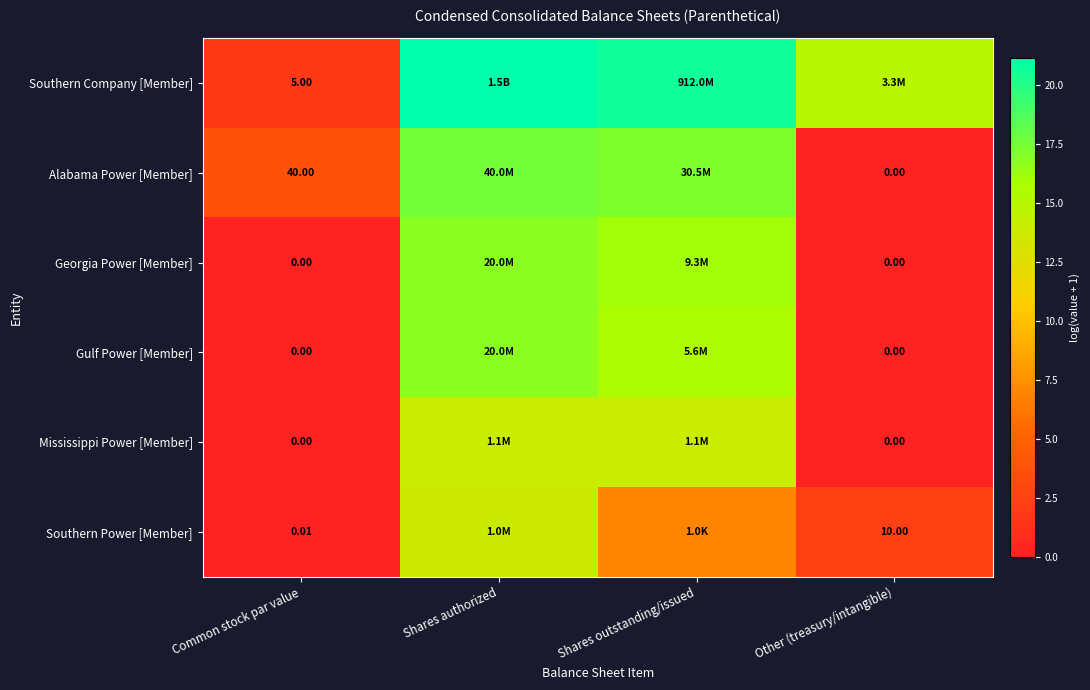

At which label does Mississippi Power [Member] reach its peak?

Shares authorized